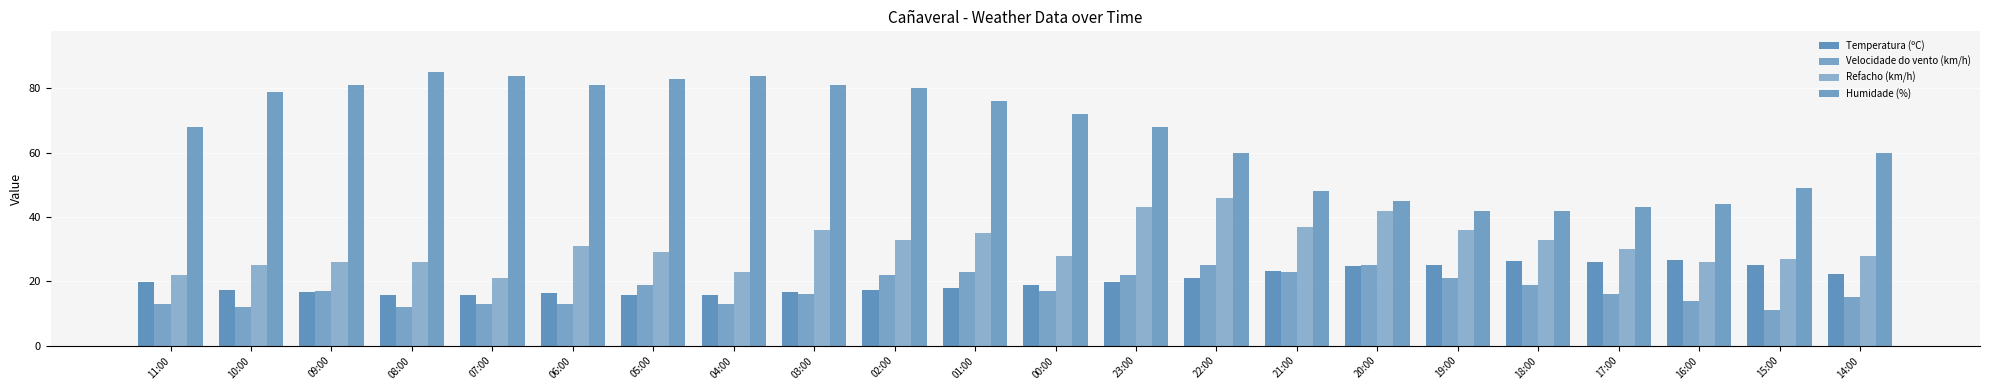

At which label is Humidade (%) closest to 63?

22:00